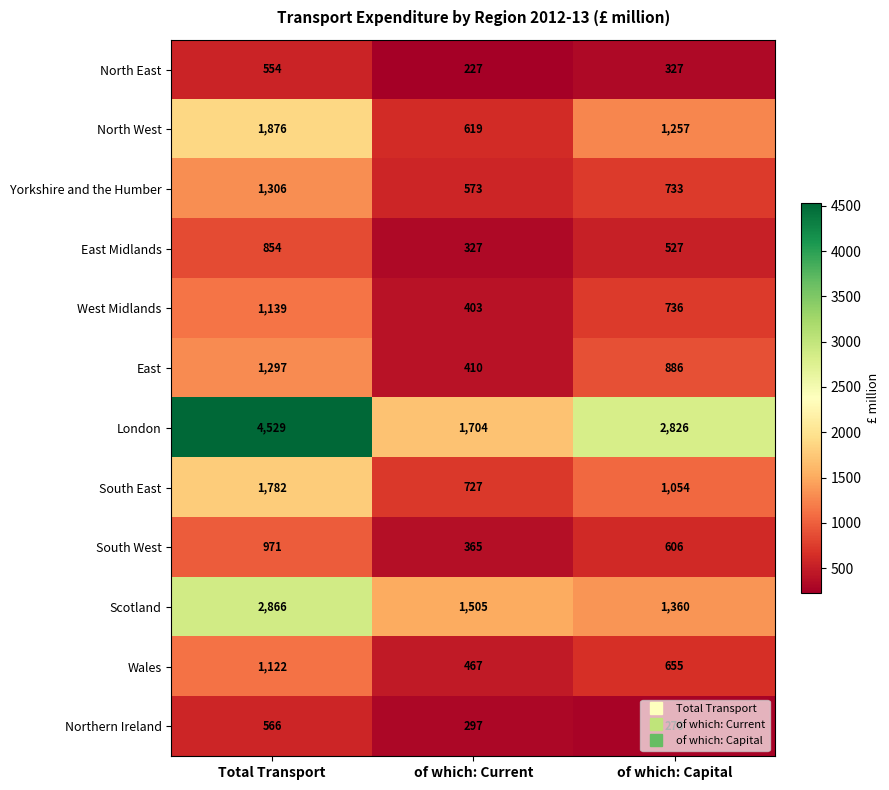

Count the South East values in the range 727 to 1782.

3